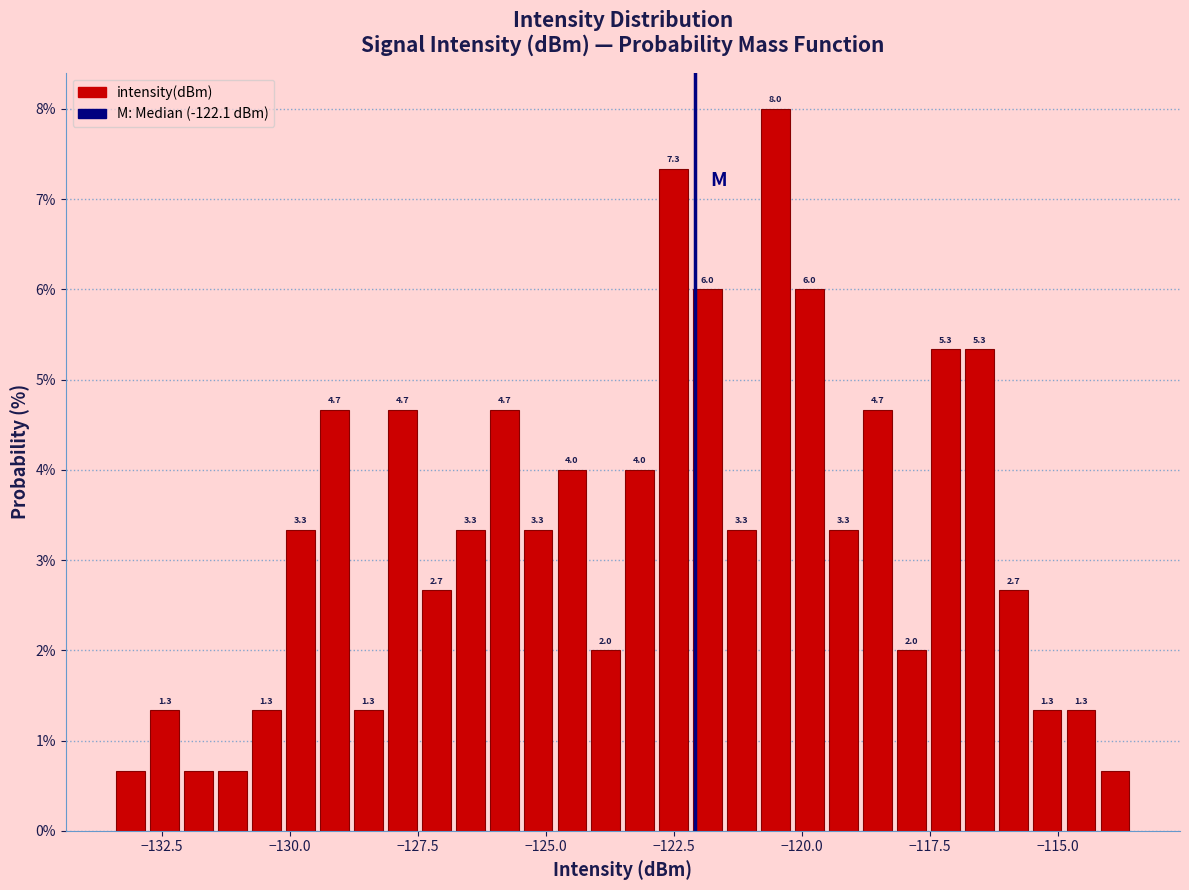

Read against the x-axis, roughly where is the centre of the tallest bar?

-120.5